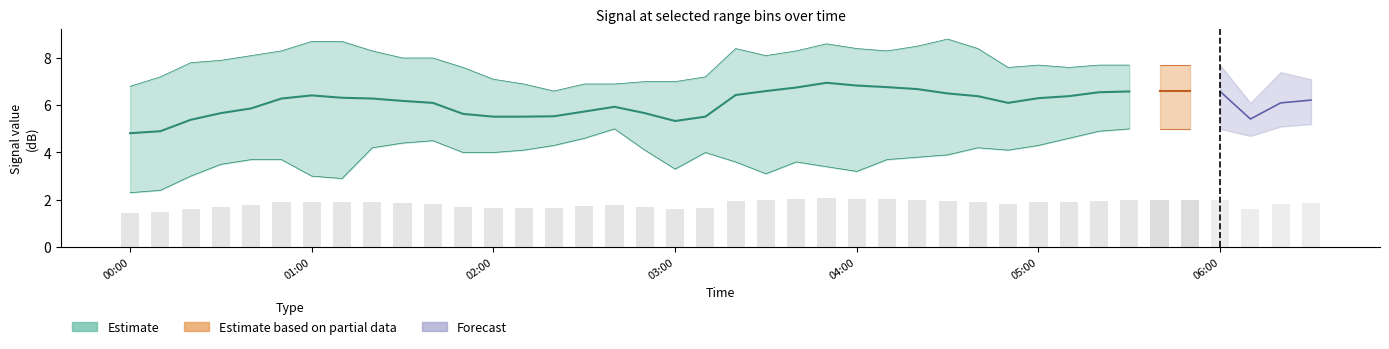

What is the maximum value shown in the chart?

8.8